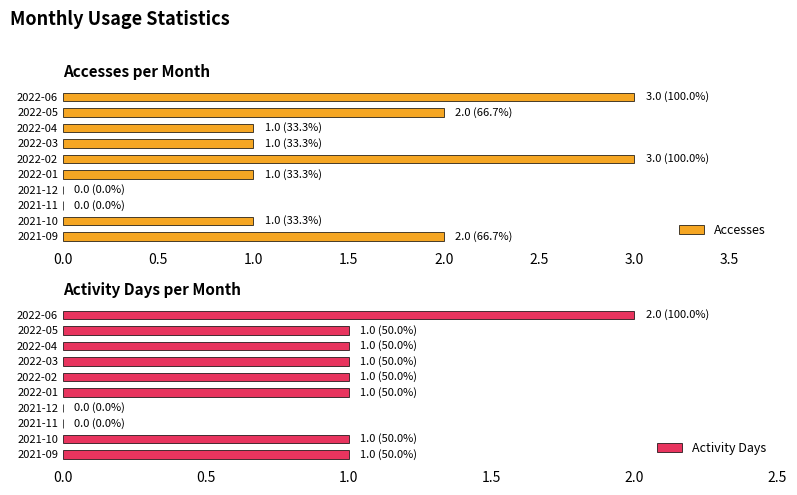

What are all the series names shown in the legend?

Accesses, Activity Days